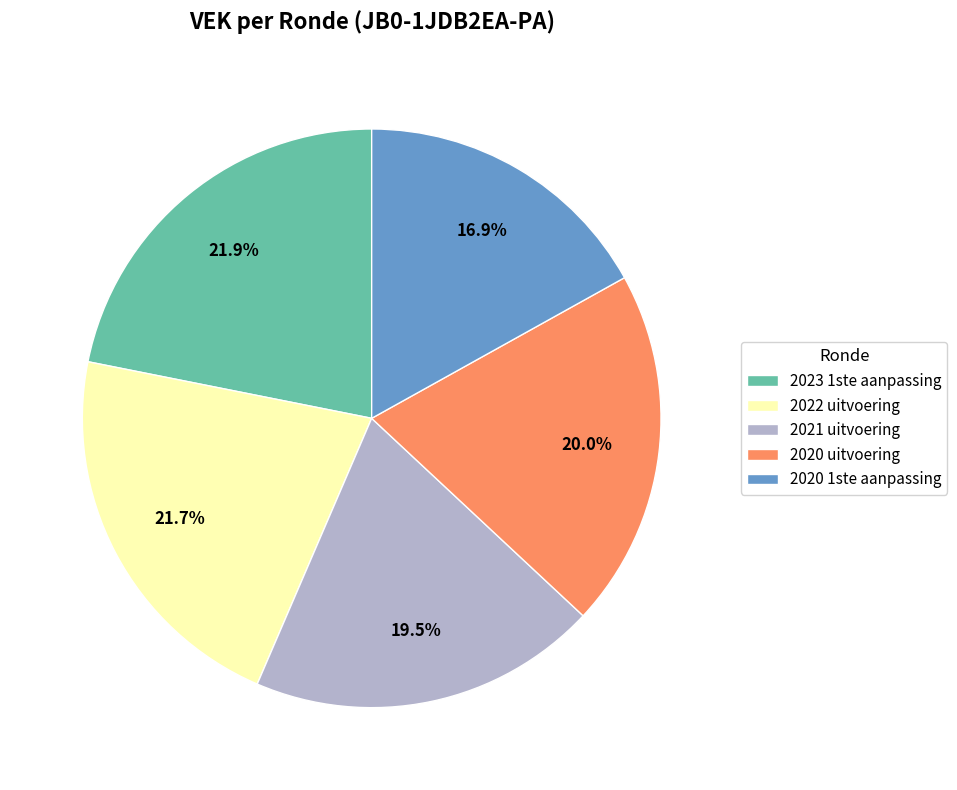

How much of the chart is everything except 2020 1ste aanpassing?

83.1%